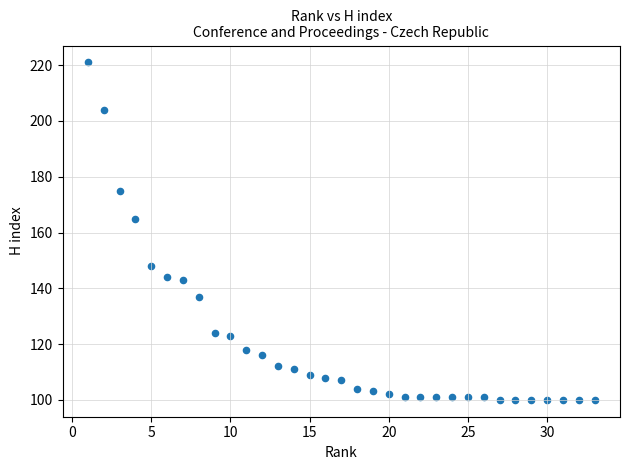

What is the range of Y values (max minus min)?

121